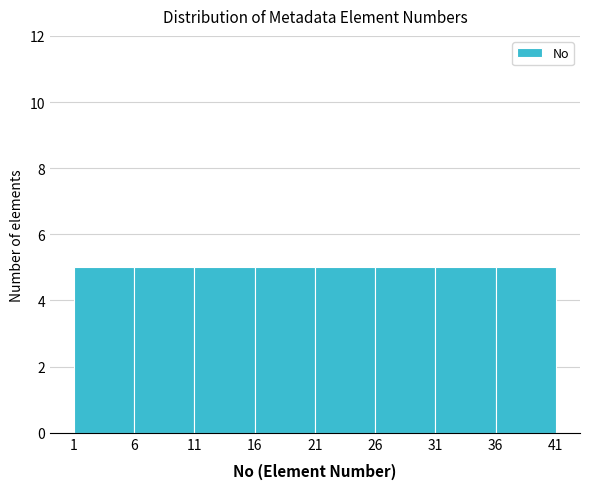

Reading left to right, transcribe this chart: for each bar, give the range it covers on the x-axis and its height. The values are not printed on the chart, so give them approximately, as read against the axis.

1 to 6: 5
6 to 11: 5
11 to 16: 5
16 to 21: 5
21 to 26: 5
26 to 31: 5
31 to 36: 5
36 to 41: 5